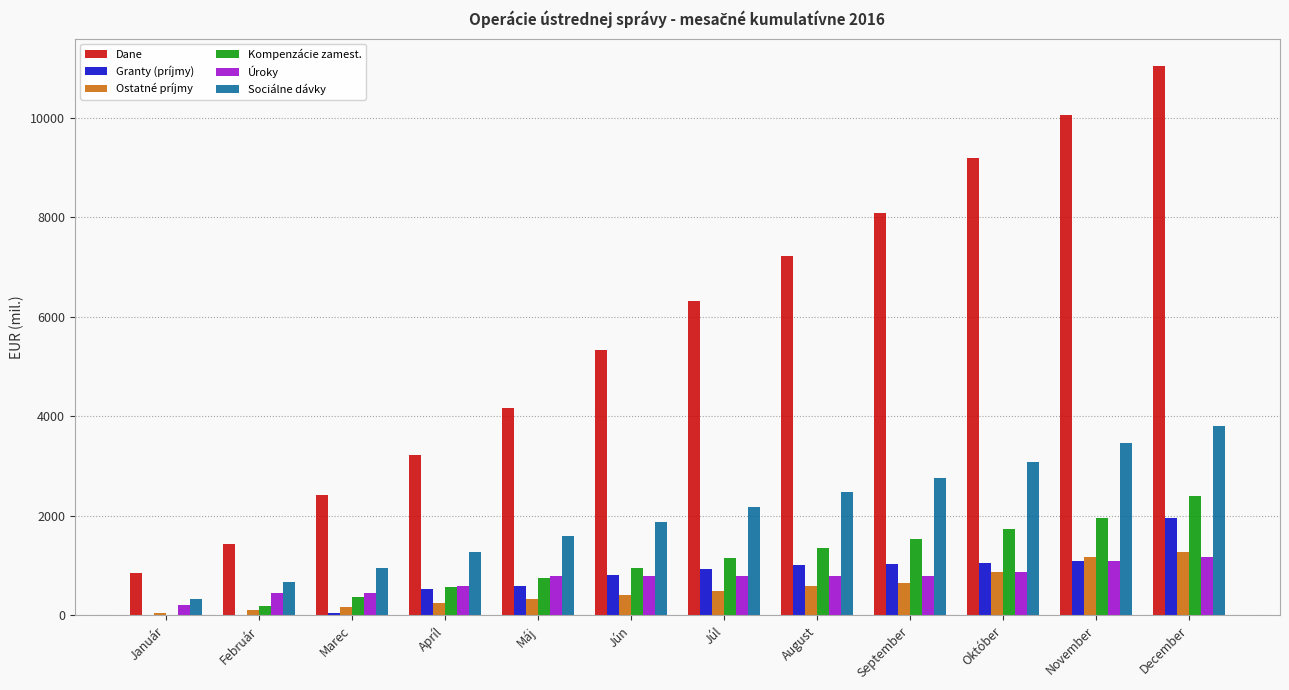

The value of Úroky at Január is 206.5. True or false?

True